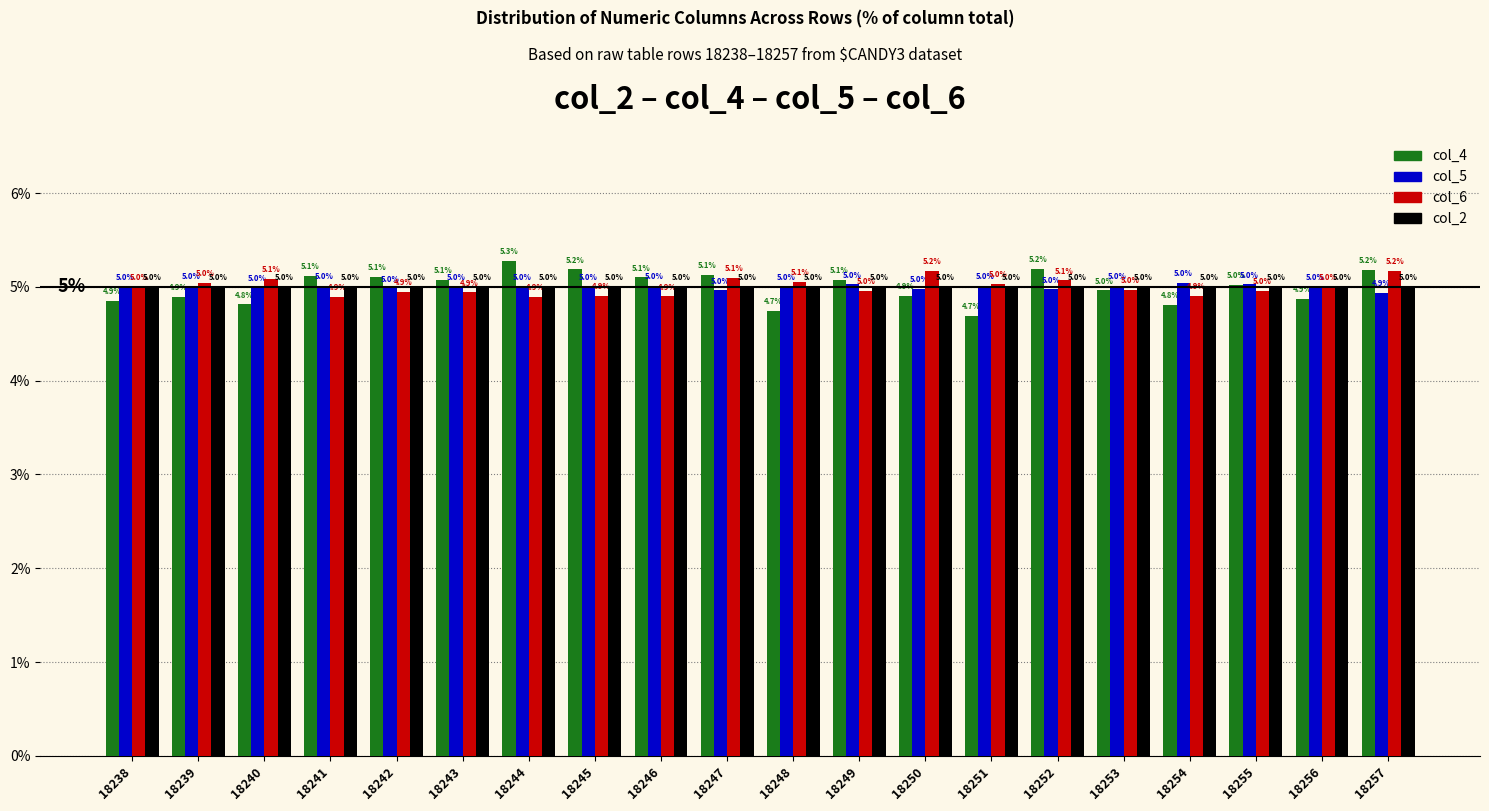

Where is col_6 nearest to the value 5?

18256